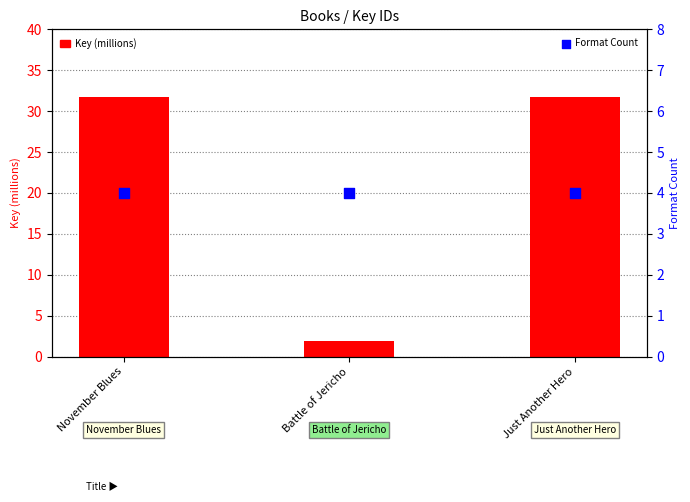

At how many categories does at least one series exceed 27?

2